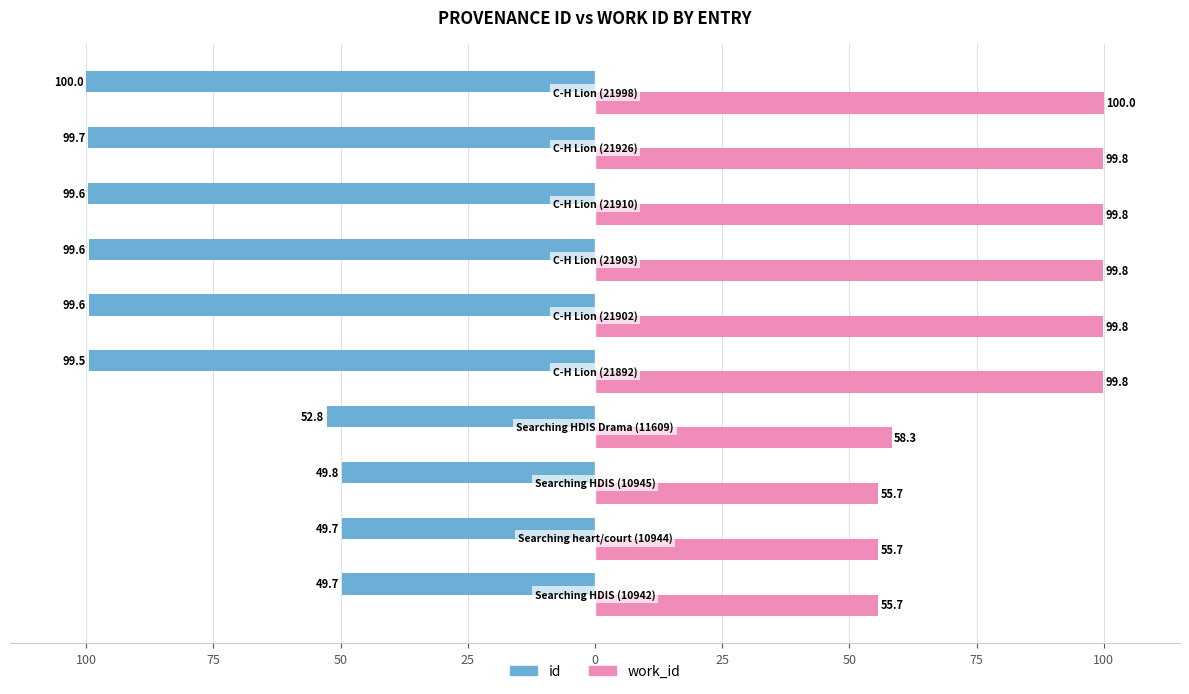

What are all the series names shown in the legend?

id, work_id